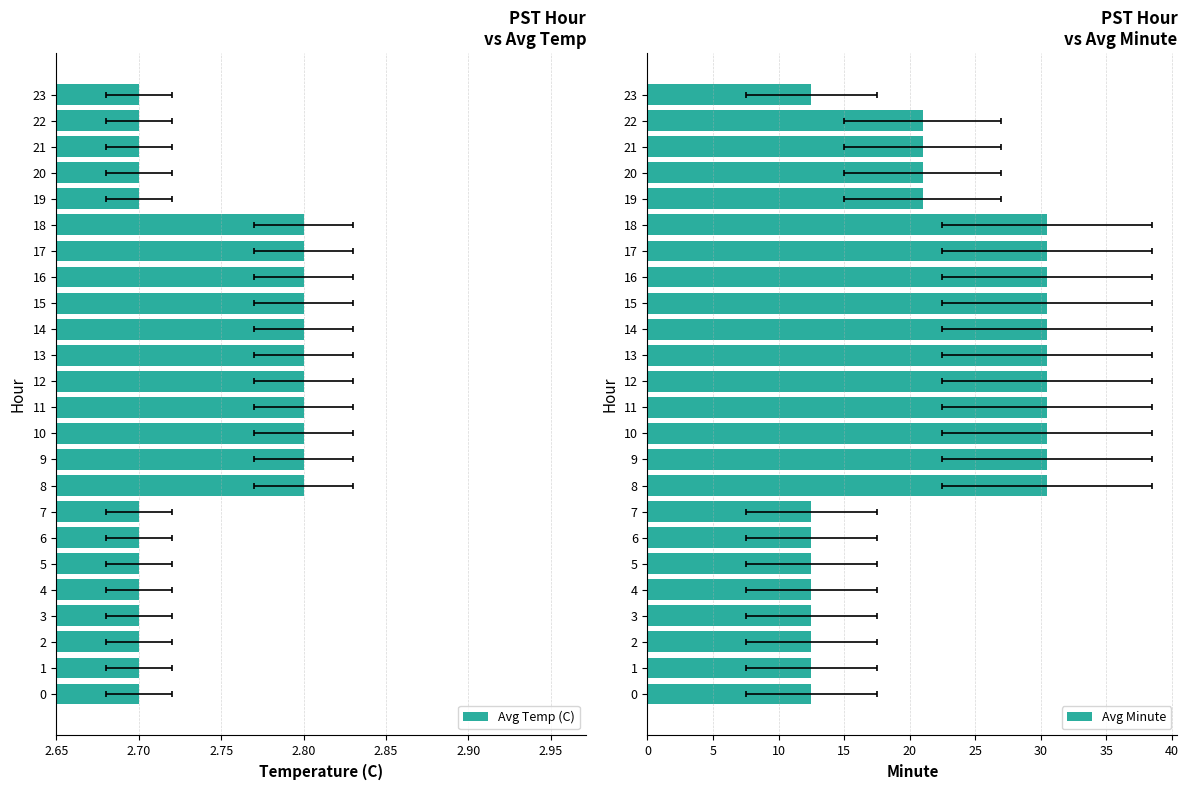

At which category is the sum across all series the highest?

8